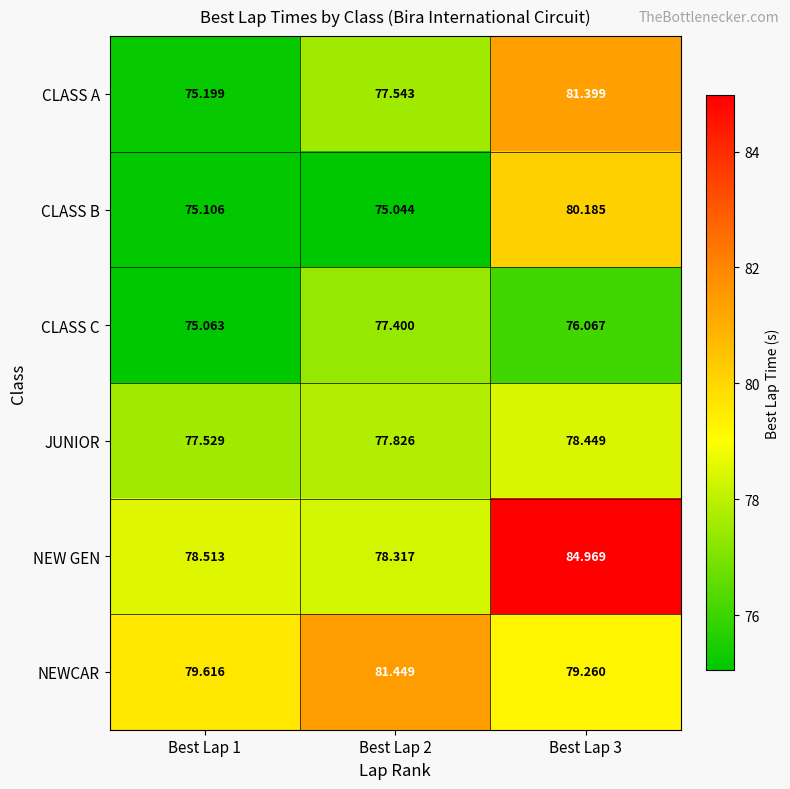

Which series has the largest total across all categories?

NEW GEN